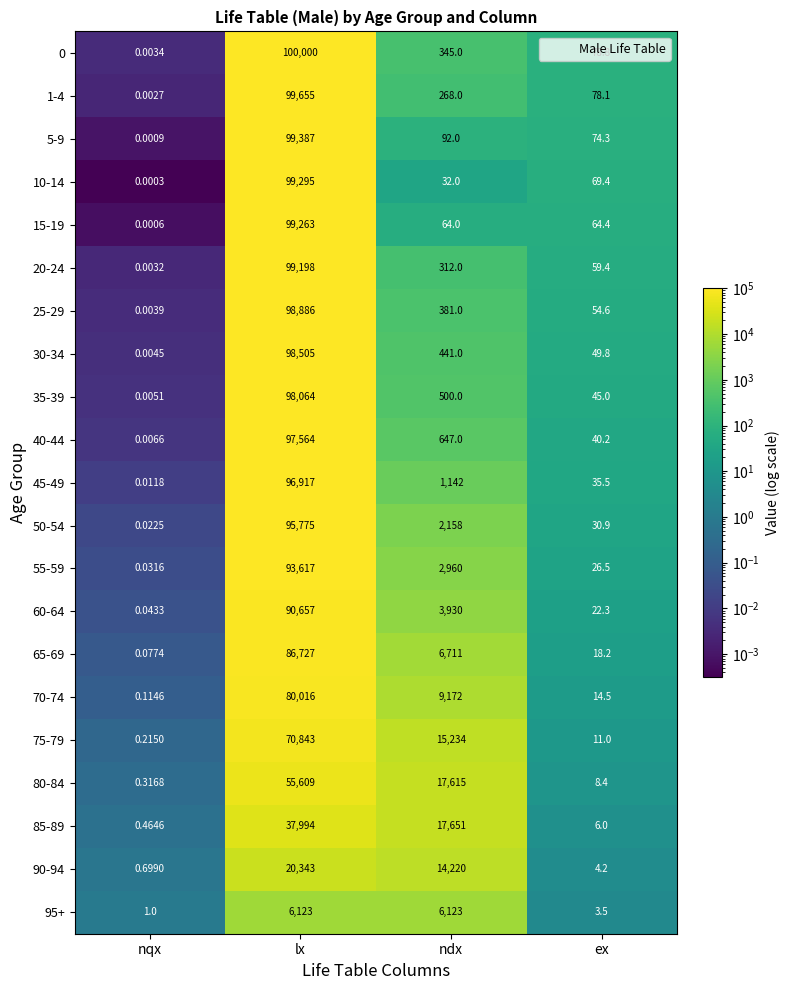

At which category is the sum across all series the highest?

lx